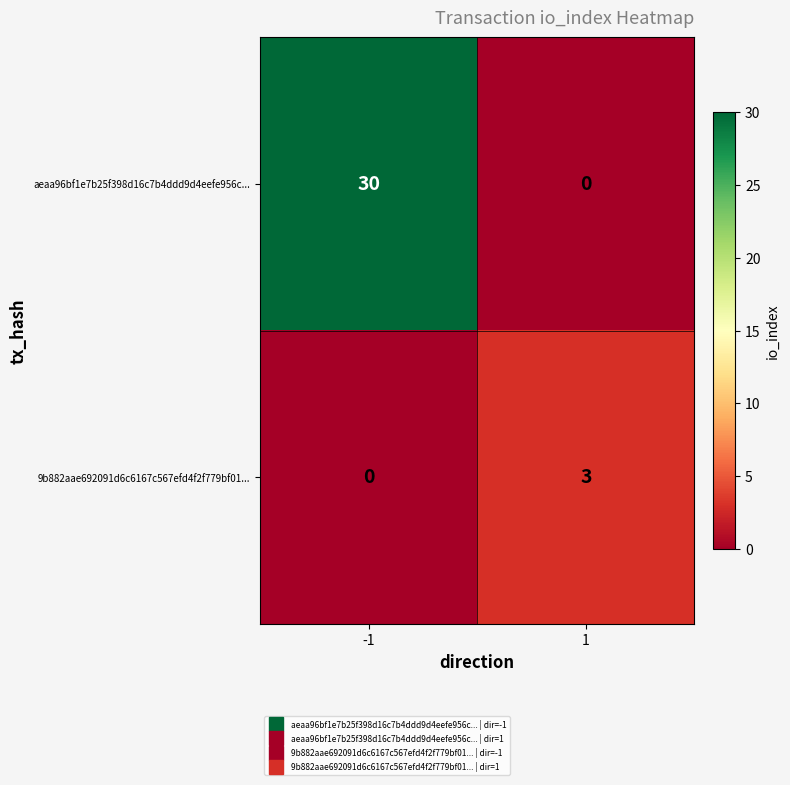

Rank the series by their maximum value, from highest to lowest.

aeaa96bf1e7b25f398d16c7b4ddd9d4eefe956c..., 9b882aae692091d6c6167c567efd4f2f779bf01...